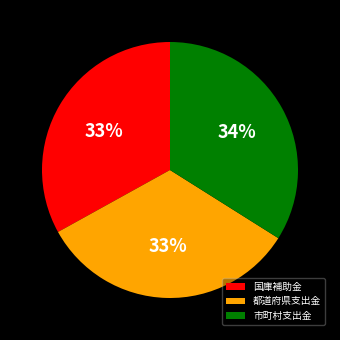

Which has a higher value, 都道府県支出金 or 市町村支出金?

市町村支出金